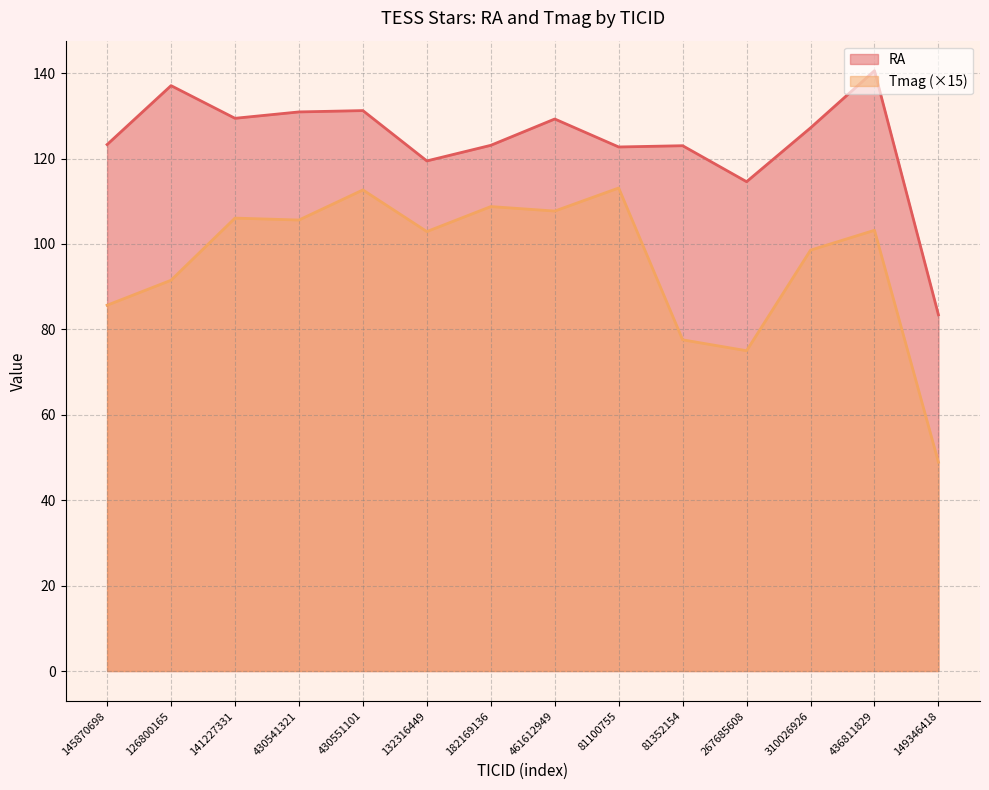

True or false: RA and Tmag intersect in this chart.

False